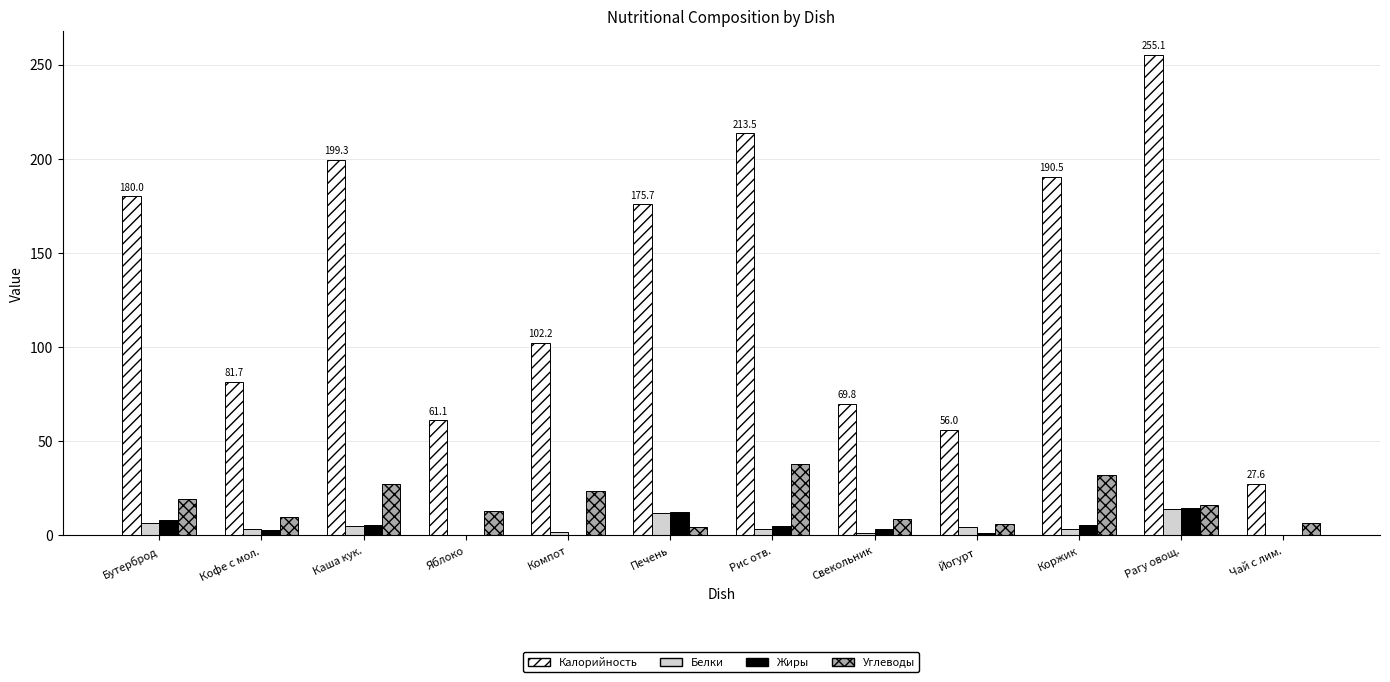

What is the sum of all Жиры values?

60.5